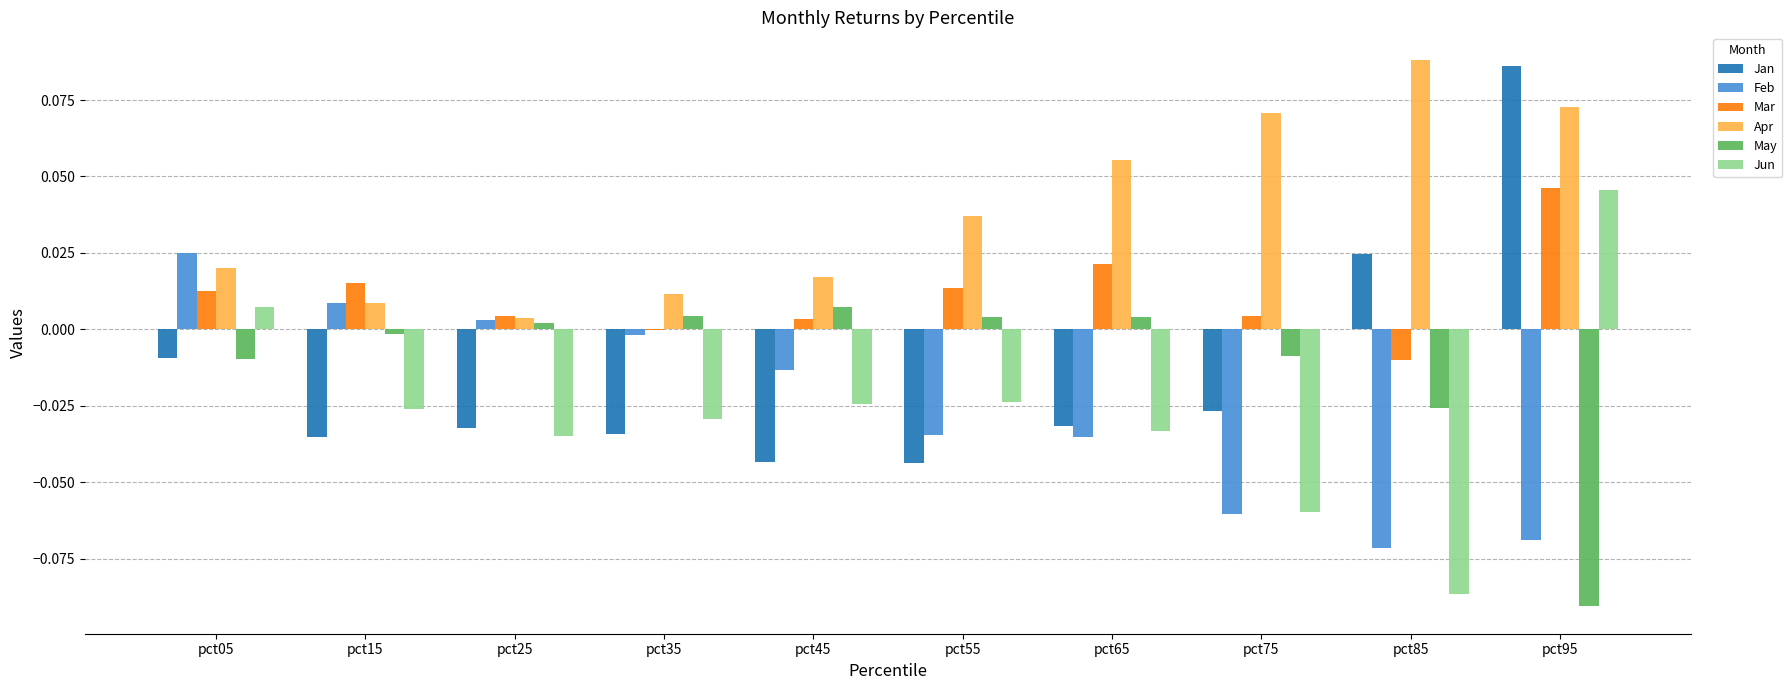

True or false: Jun has a value of -0.0 at pct35.

True